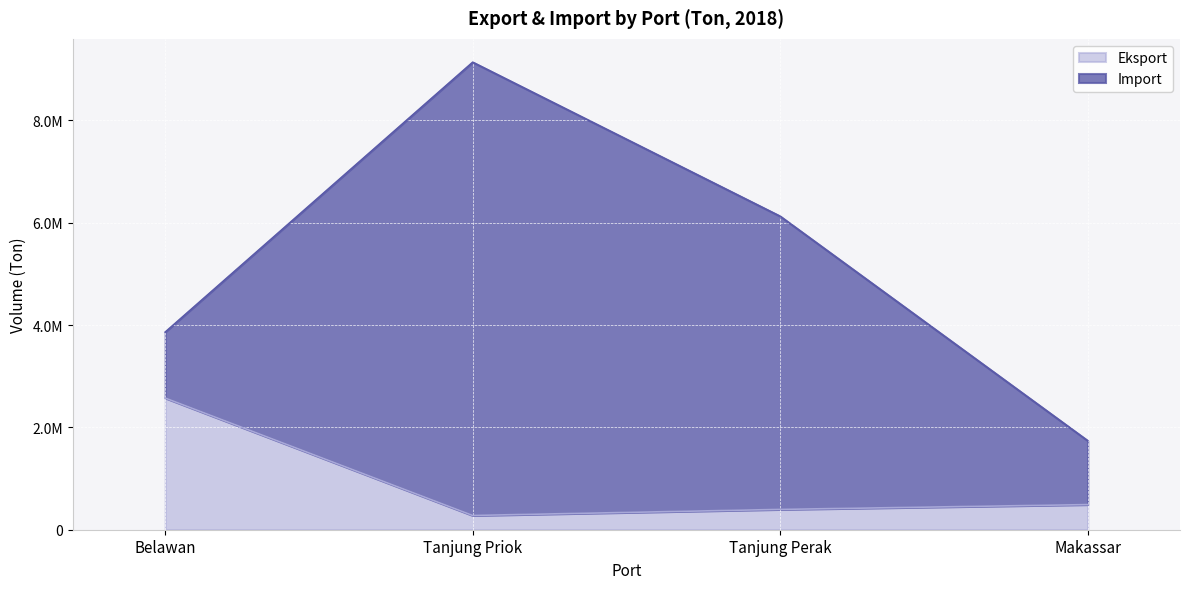

True or false: the data shows 487746 at Tanjung Priok.

False